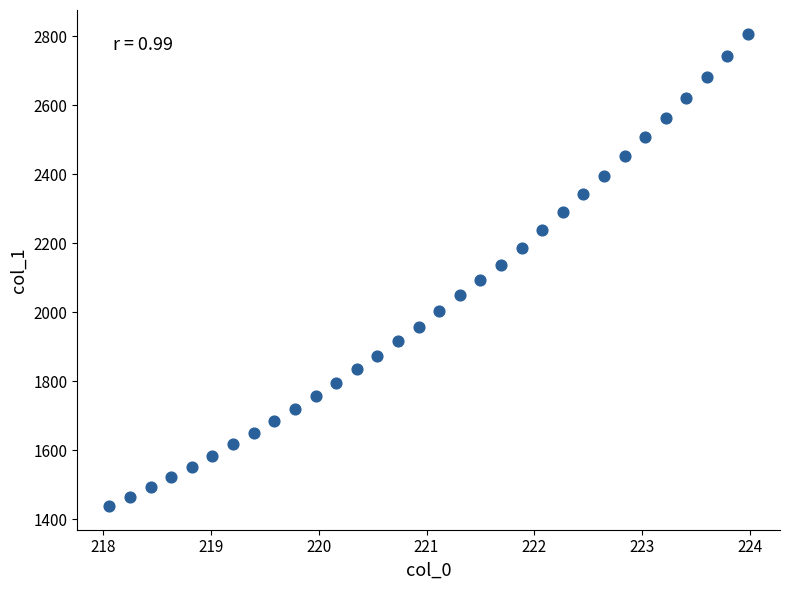

What is the range of Y values (max minus min)?

1370.0